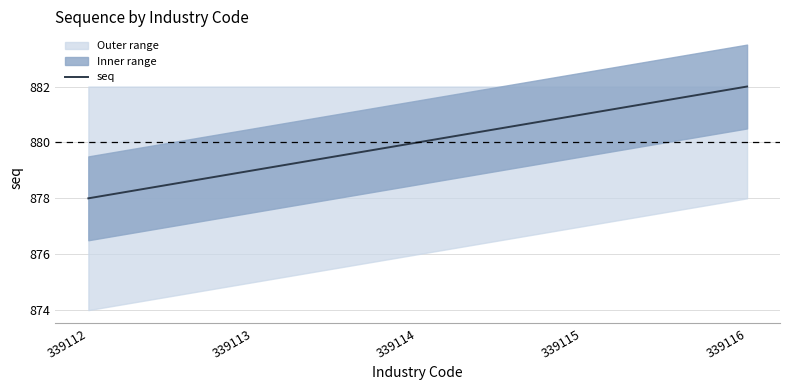

What is the ratio of the value at 339116 to the value at 339113?

1.0